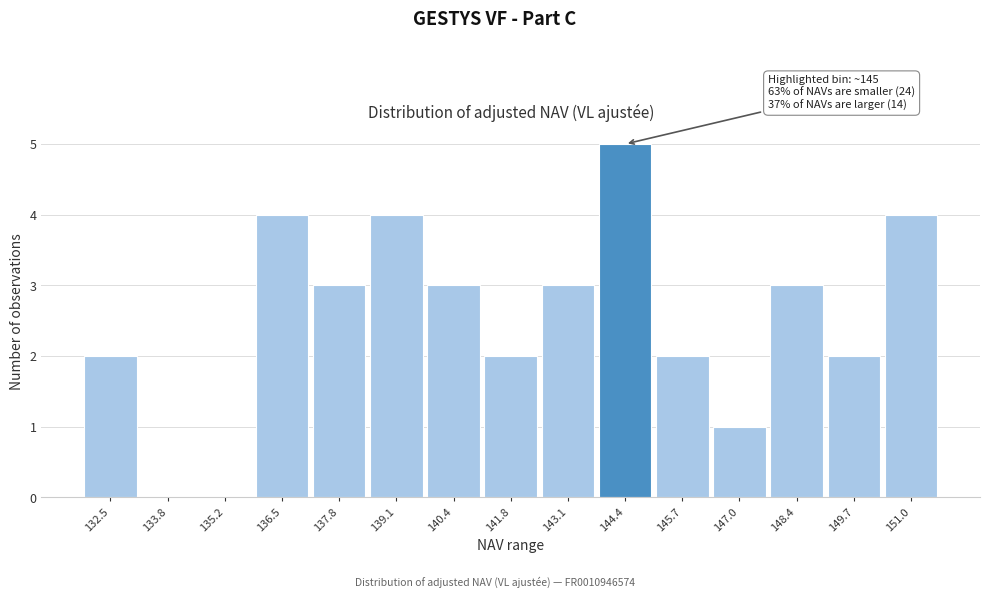

Reading left to right, list all the values displayed in this chart.

132.5=2	133.8=0	135.2=0	136.5=4	137.8=3	139.1=4	140.4=3	141.8=2	143.1=3	144.4=5	145.7=2	147.0=1	148.4=3	149.7=2	151.0=4